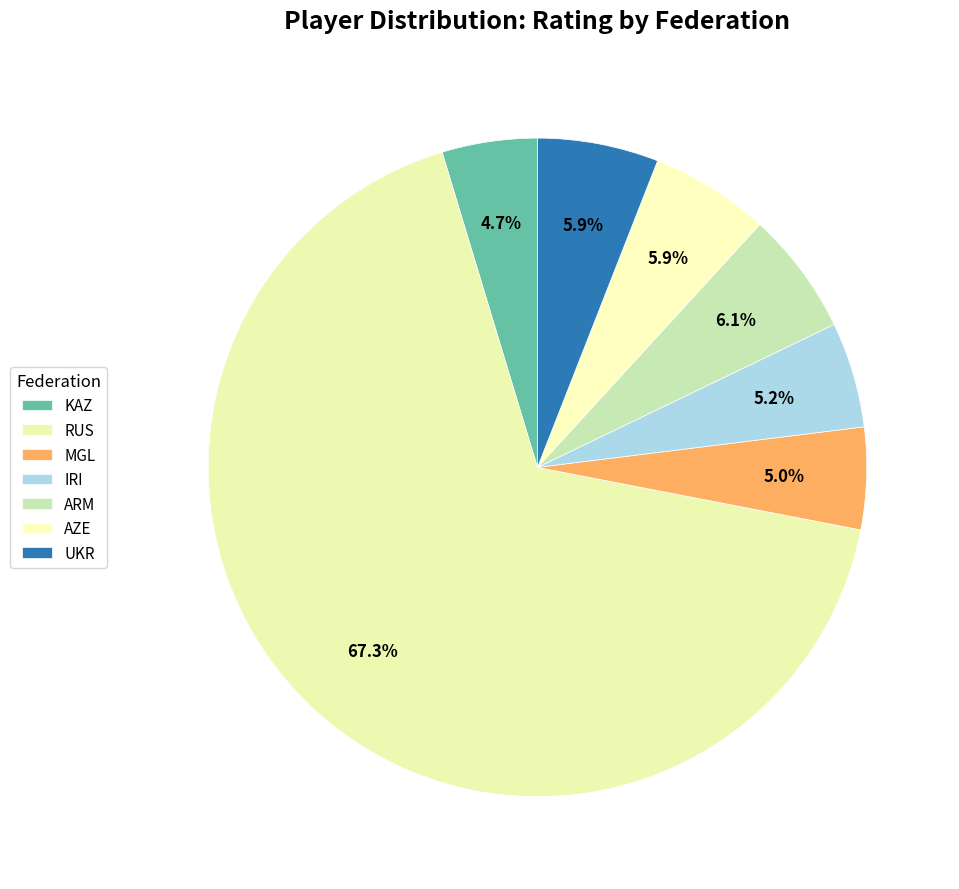

To the nearest percent, what is the average slice percentage?

14%